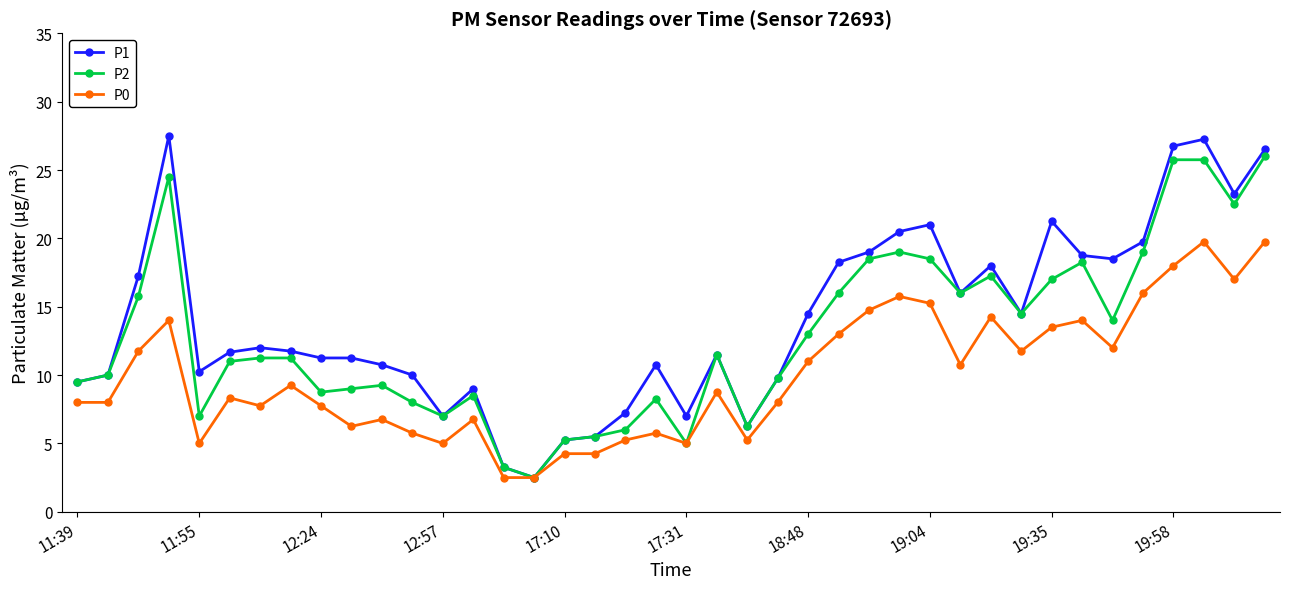

At how many categories does at least one series exceed 22?

5